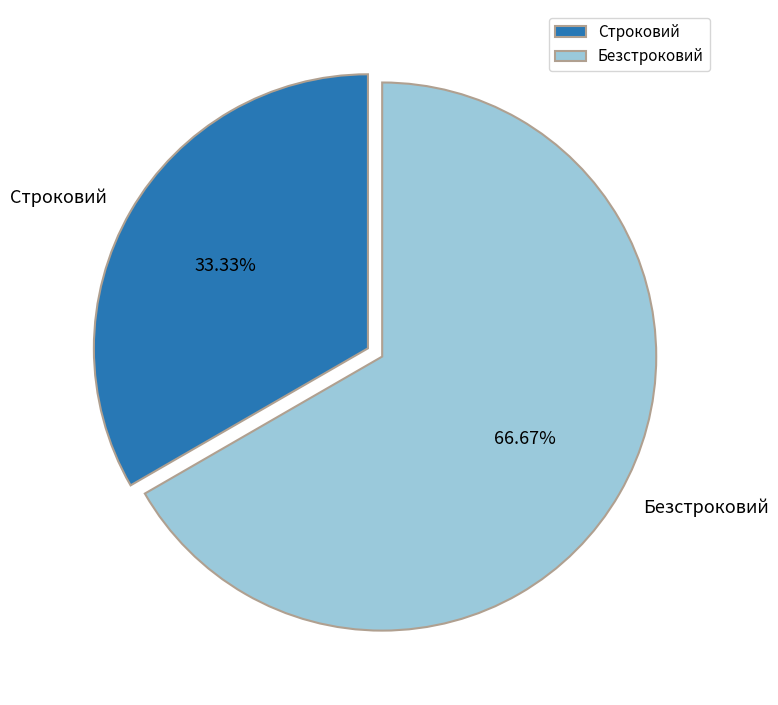

To the nearest percent, what portion does Безстроковий represent?

67%